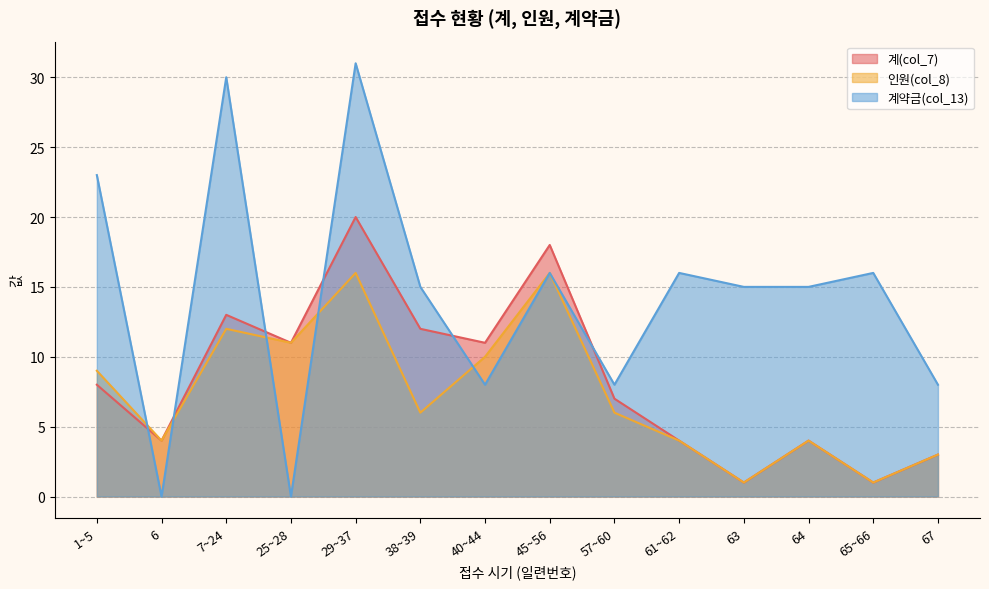

True or false: 계(col_7) and 인원(col_8) cross at least once.

False